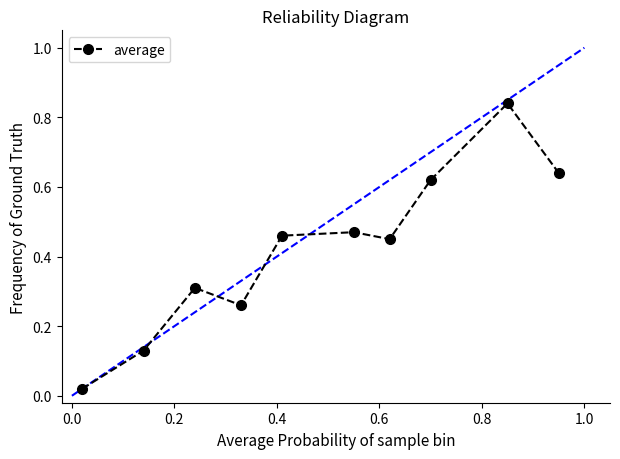

What is the sum of all values?

4.2